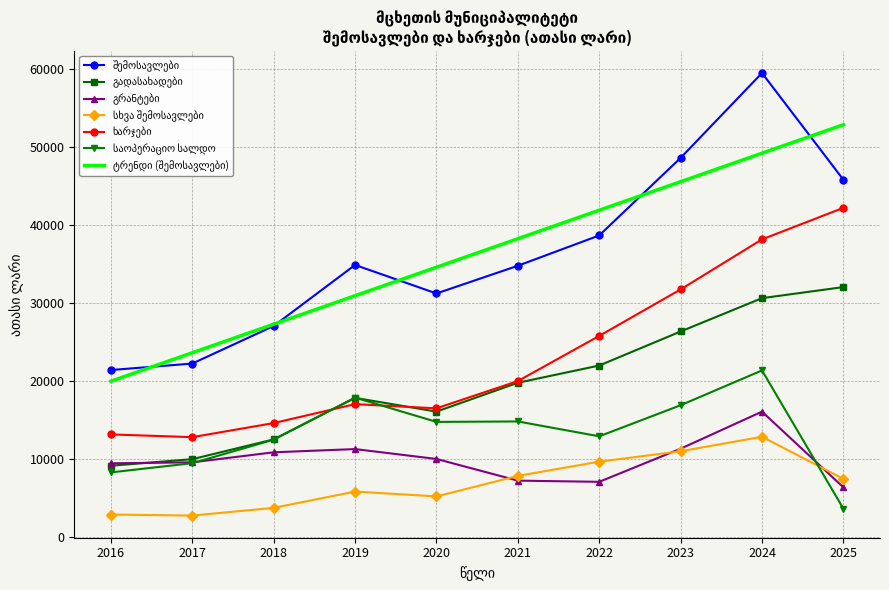

At which category is the sum across all series the highest?

2024